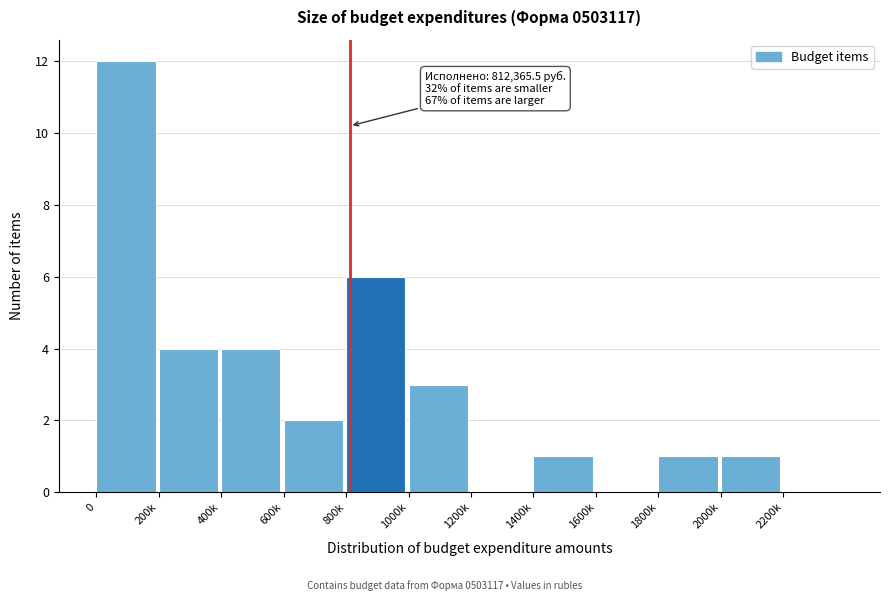

Reading right to left, extract all data points from this chart.

2200k=0	2000k=1	1800k=1	1600k=0	1400k=1	1200k=0	1000k=3	800k=6	600k=2	400k=4	200k=4	0=12